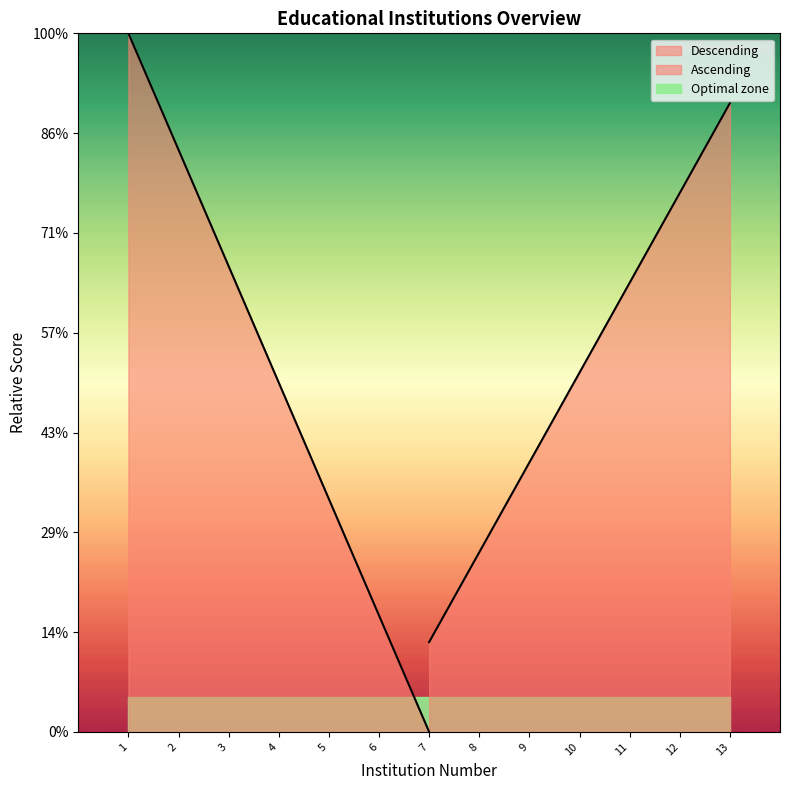

How many distinct data groups are displayed?

1